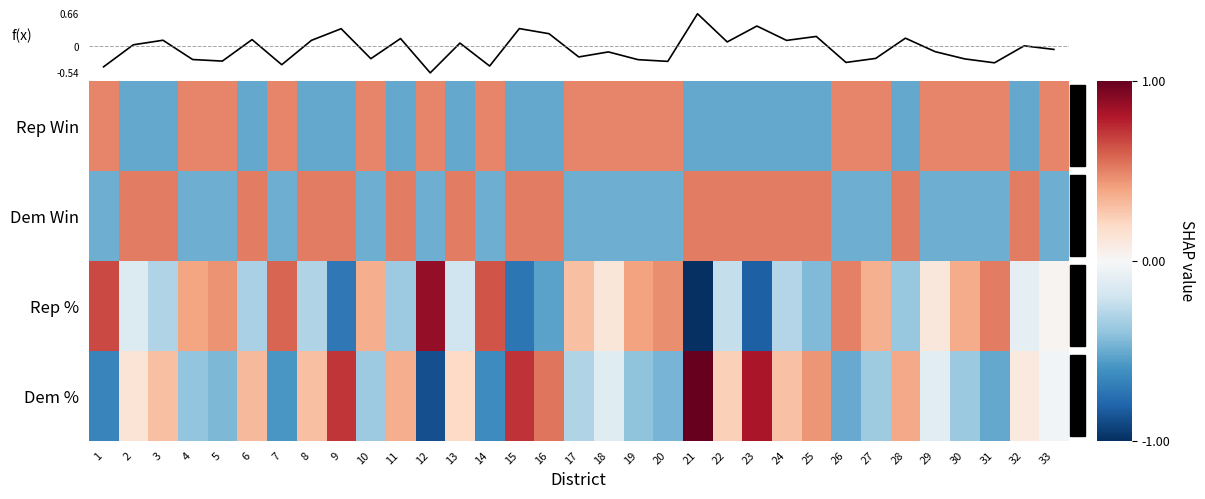

The Rep Win series shows -0.3 at 23. True or false?

False